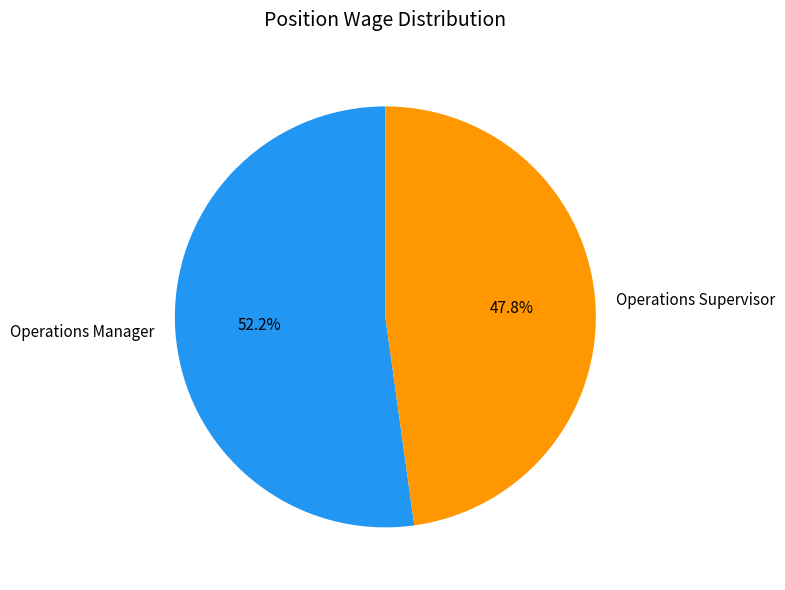

To the nearest percent, what portion does Operations Manager represent?

52%